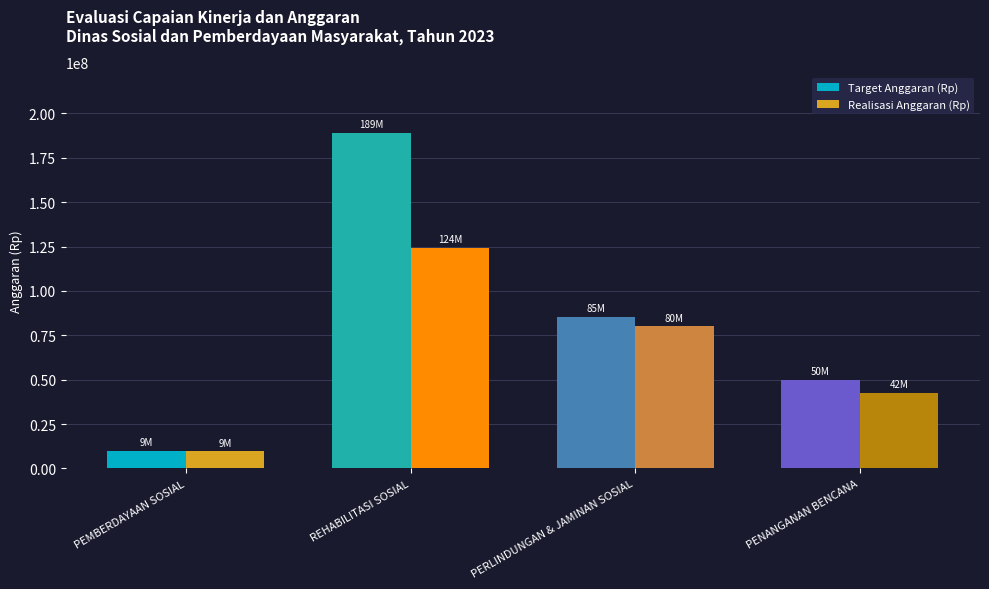

How many values in the Realisasi Anggaran (Rp) series are below 80123230?

2